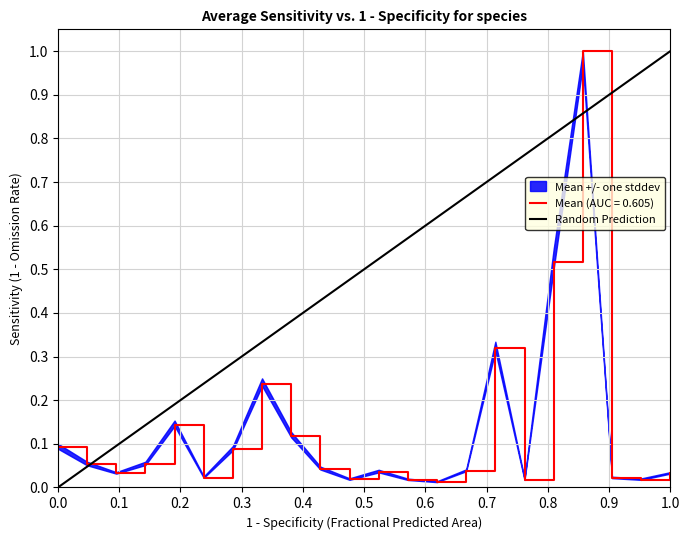

What is the greatest value displayed?

1